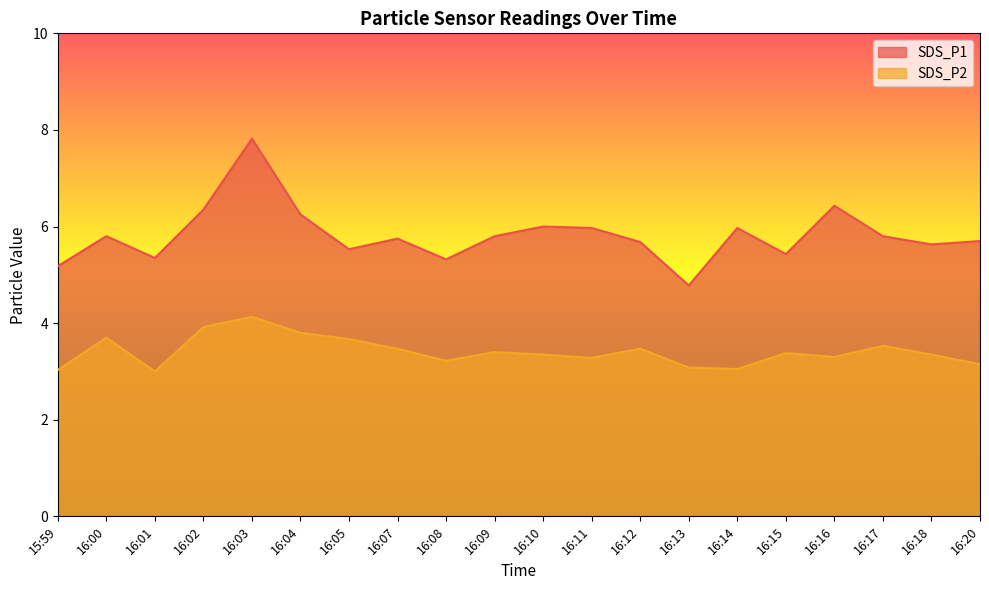

The SDS_P1 series shows 5.3 at 16:08. True or false?

True